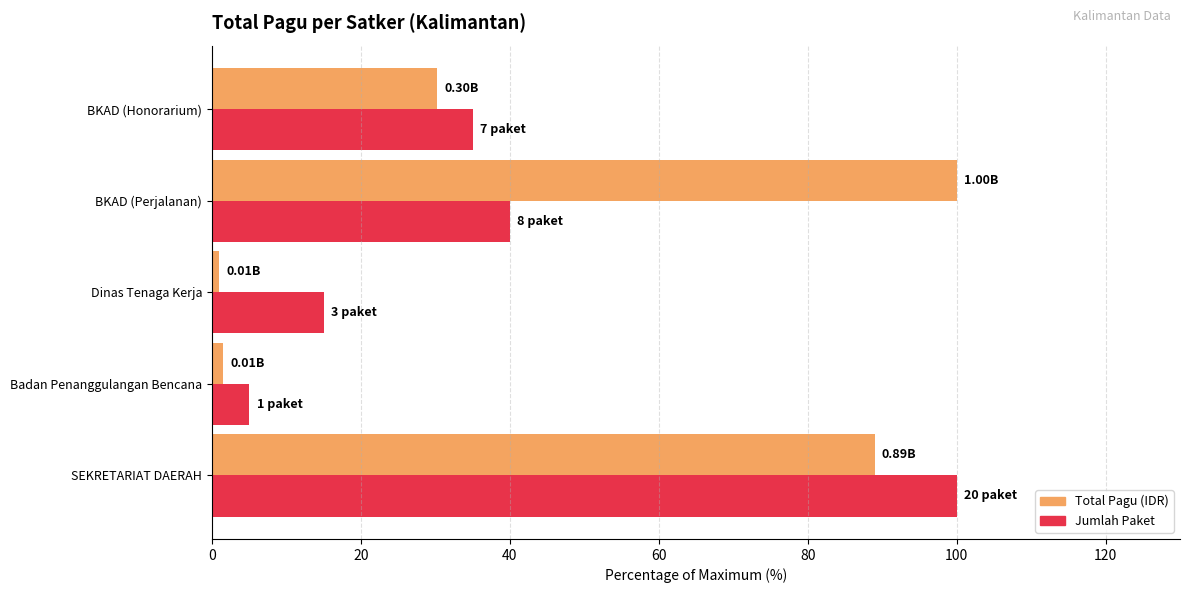

What is the spread (max minus min) of values at SEKRETARIAT DAERAH?

11.0